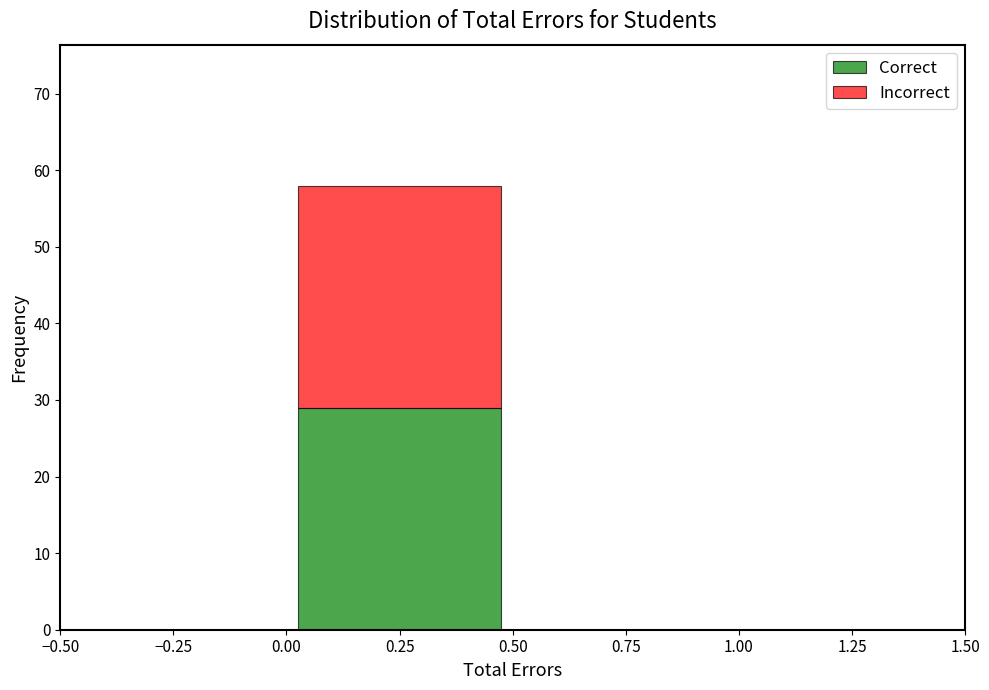

Reading left to right, transcribe this chart: for each stacked bar, give the range it covers on the x-axis and its total height. The values are not printed on the chart, so give them approximately, as read against the axis.

-0.50 to 0.00: 0
0.00 to 0.50: 58
0.50 to 1.00: 0